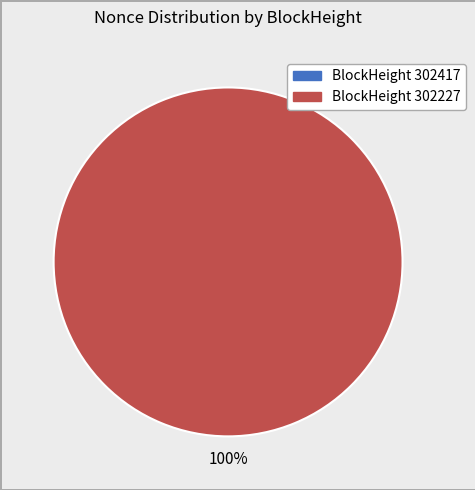

To the nearest percent, what percentage of the pie is 302227?

100%